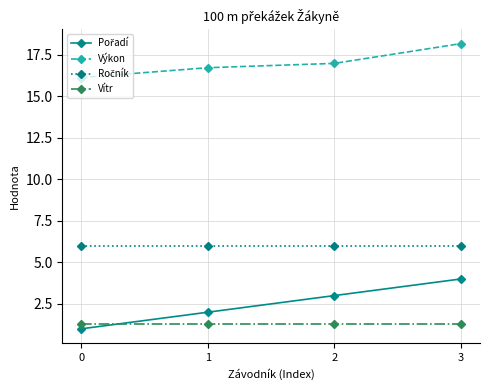

What is the value of the Vítr point at the 4th from the left?

1.3